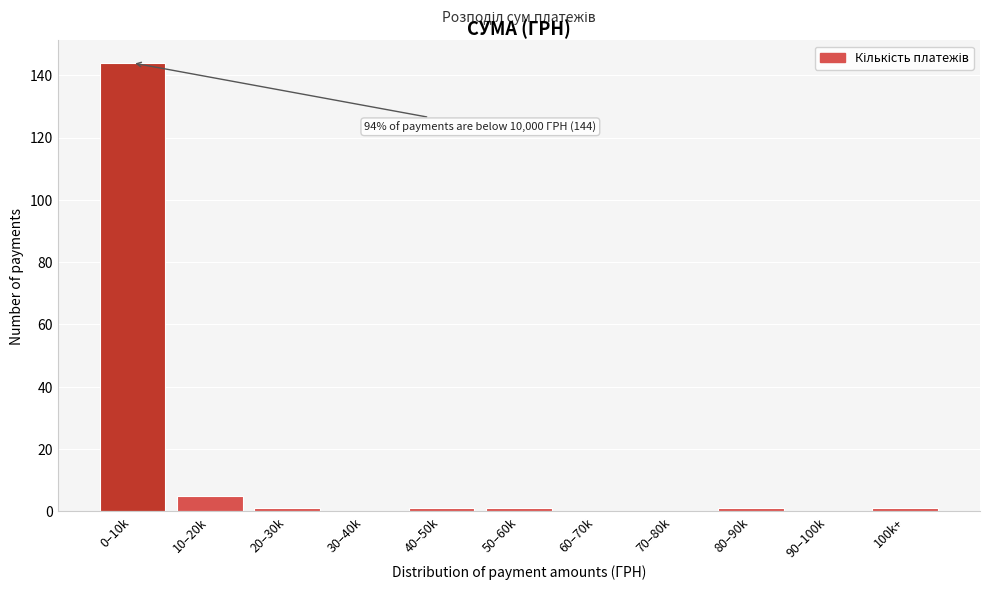

Reading right to left, transcribe all the data shown in this chart.

100k+=1	90–100k=0	80–90k=1	70–80k=0	60–70k=0	50–60k=1	40–50k=1	30–40k=0	20–30k=1	10–20k=5	0–10k=144